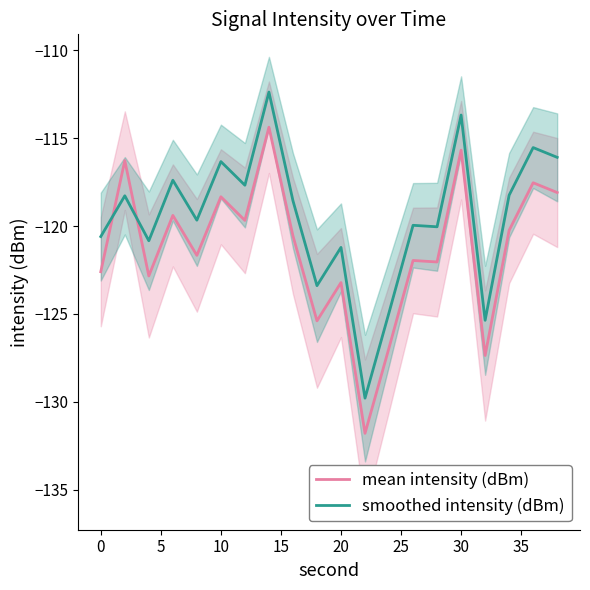

True or false: mean intensity (dBm) has a value of -75.7 at 0.

False